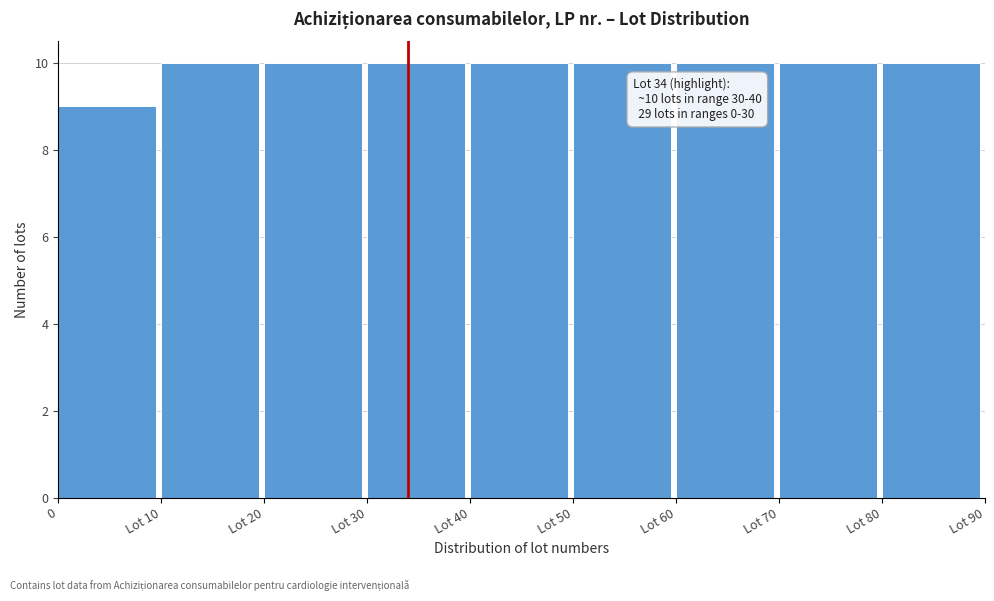

Reading right to left, transcribe all the data shown in this chart.

10	10	10	10	10	10	10	10	9